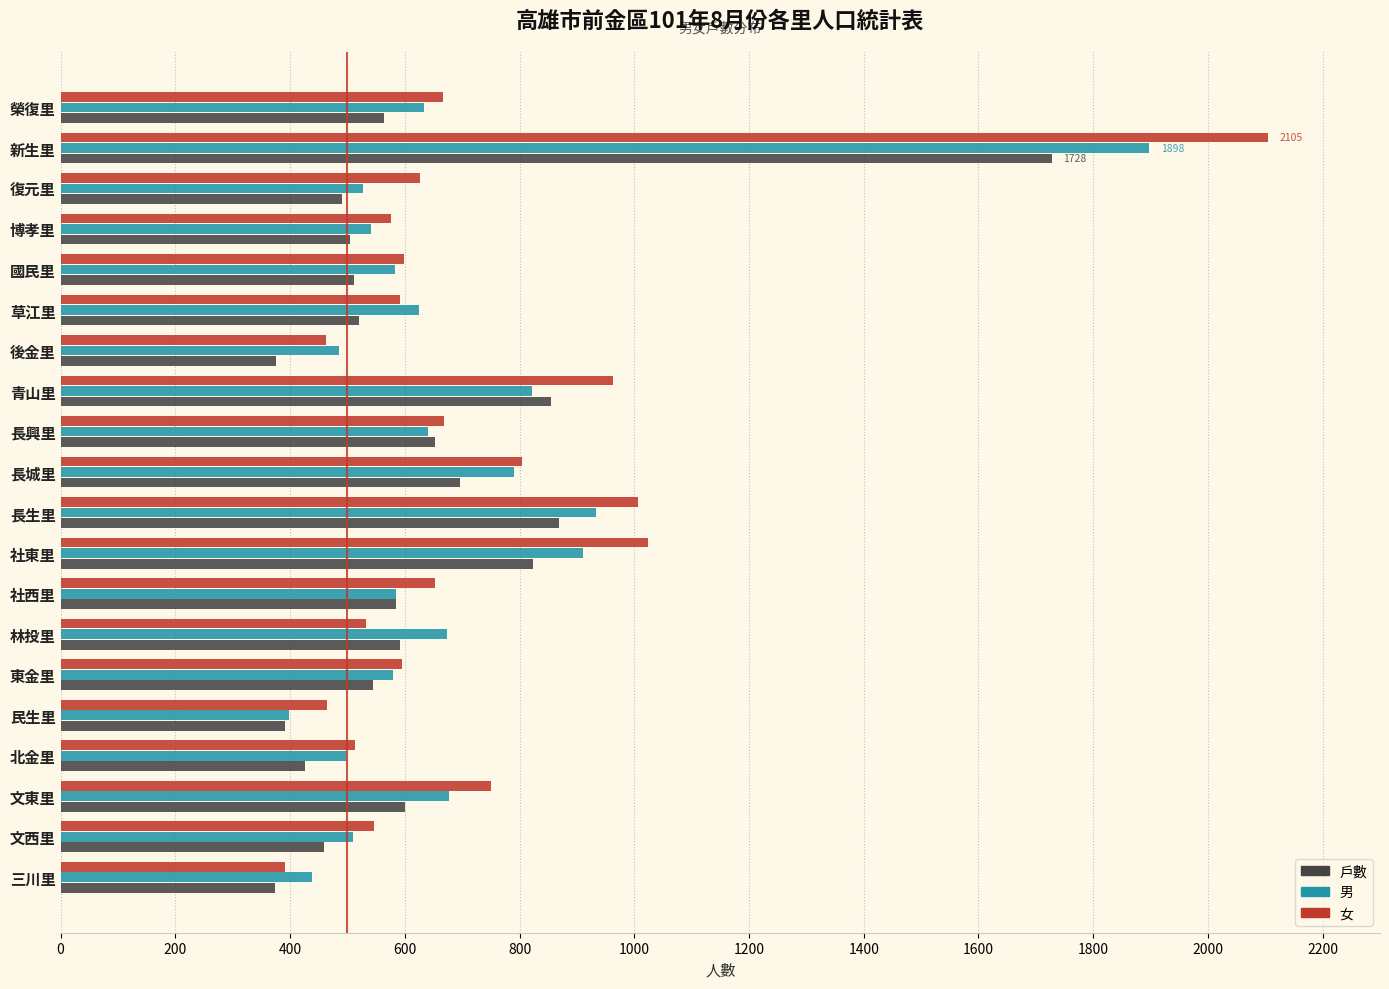

What is the total value across all series at 後金里?

1324